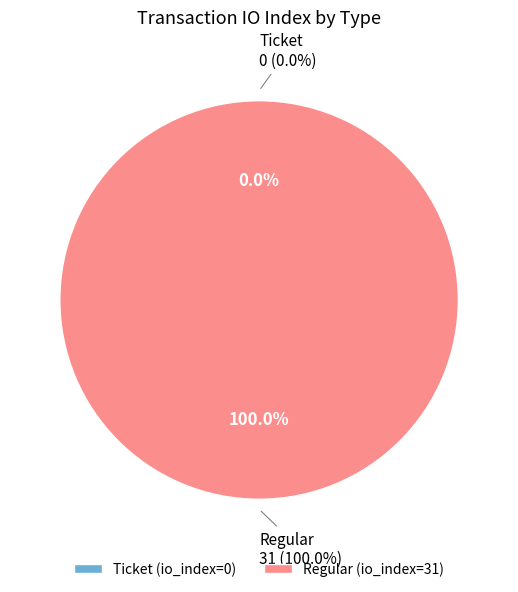

To the nearest percent, what portion does Regular represent?

100%